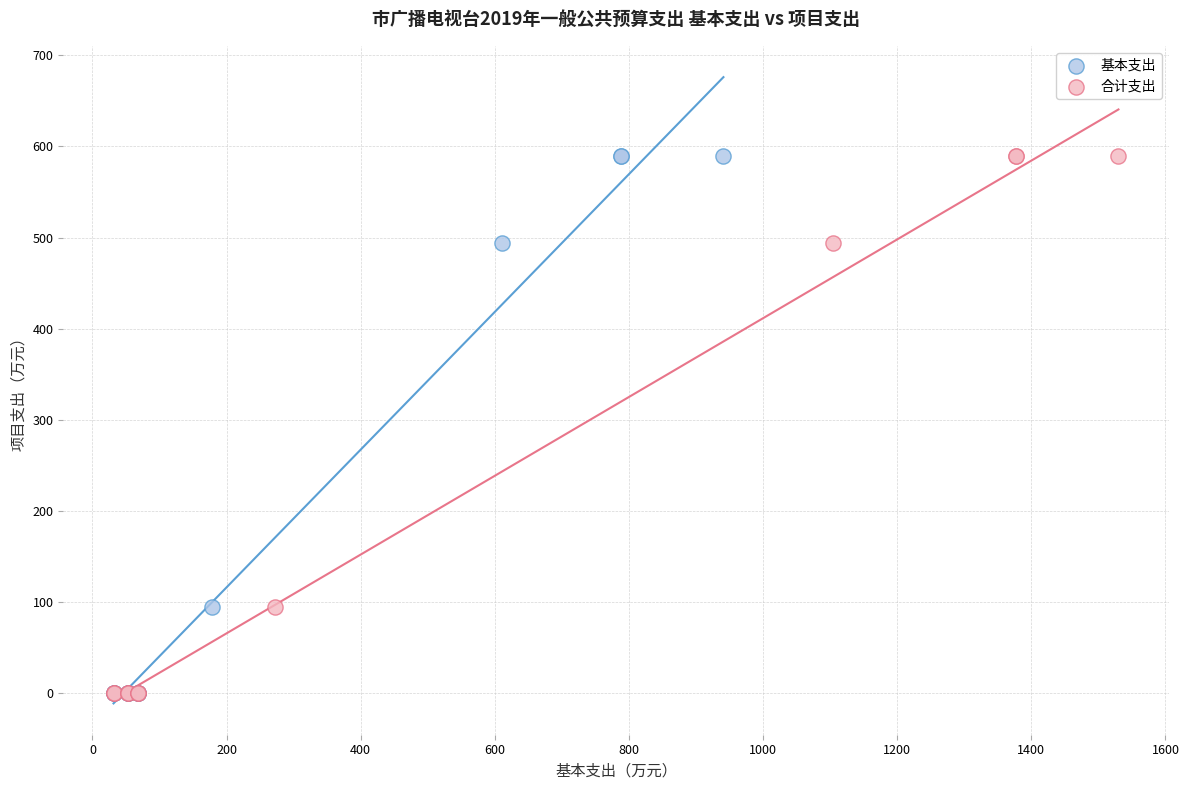

What are all the series names shown in the legend?

基本支出, 合计支出